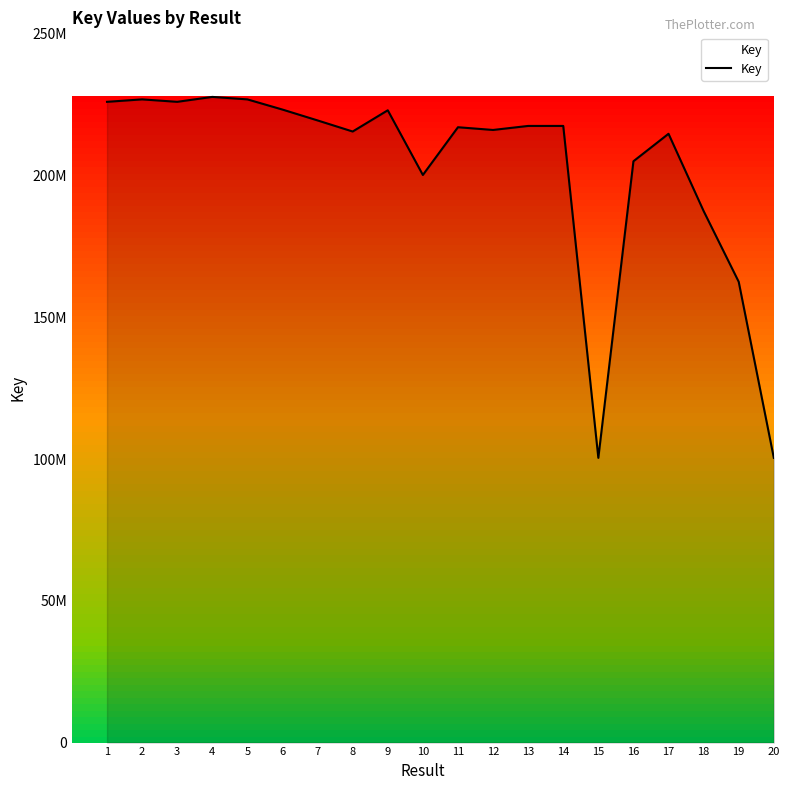

Reading left to right, what are all the values shown in this chart?

1=225958922	2=226820504	3=225958966	4=227694787	5=226820441	6=223228139	7=219398683	8=215489207	9=222976792	10=200164485	11=216999112	12=216037640	13=217456479	14=217459206	15=100402922	16=205001999	17=214691917	18=187444249	19=162488169	20=100402880